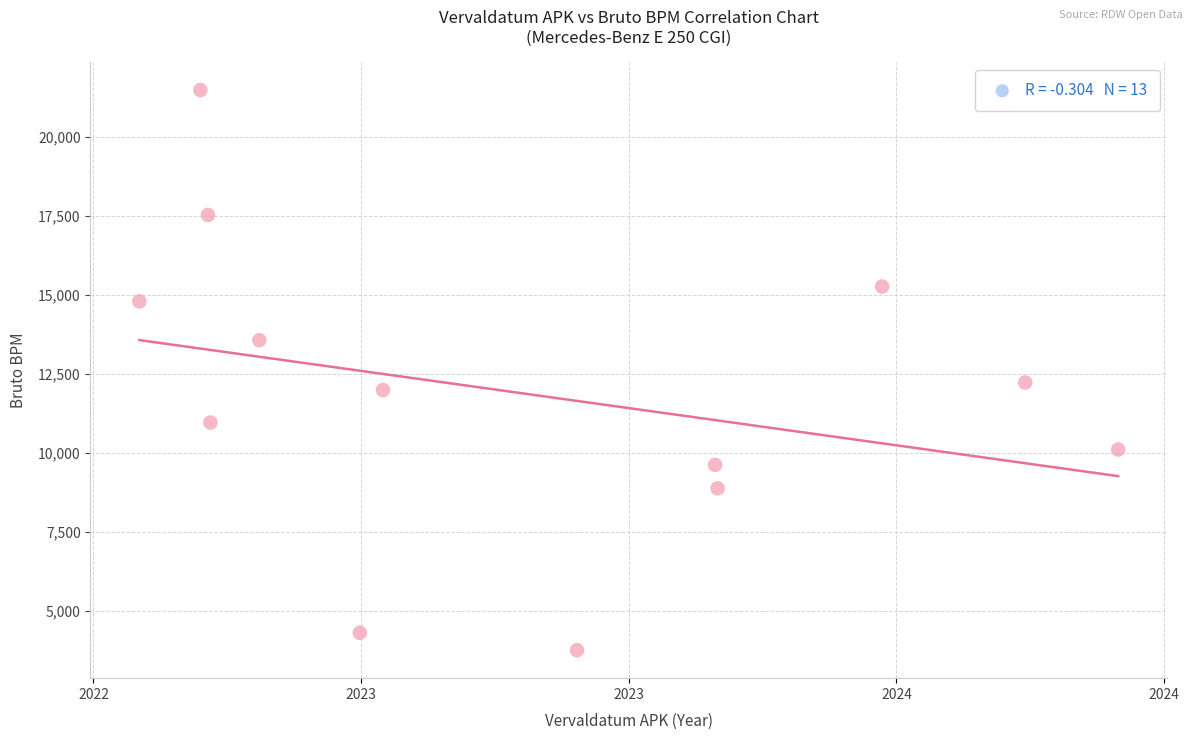

What Y value in the scatter plot is closest to 12622?

12228